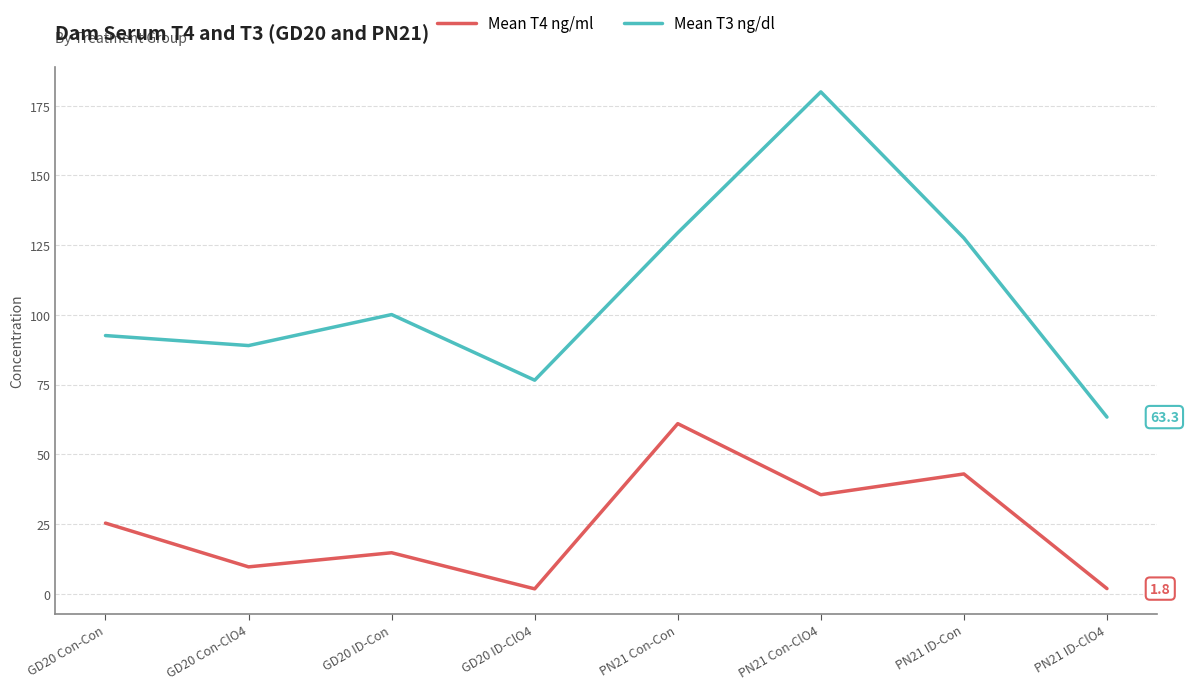

Does the chart have visible grid lines?

Yes